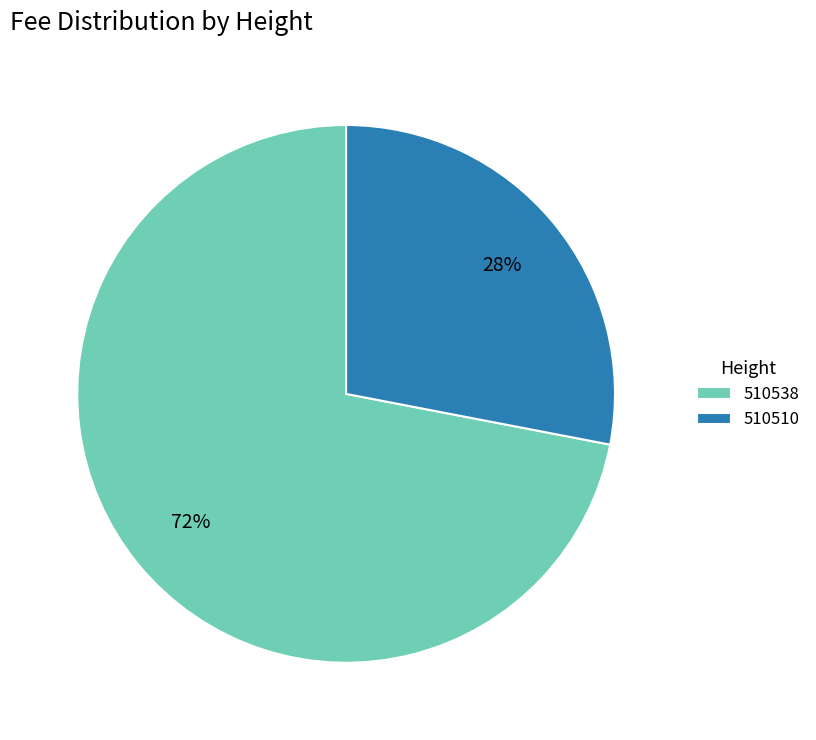

Does 510538 account for over 50% of the chart?

Yes